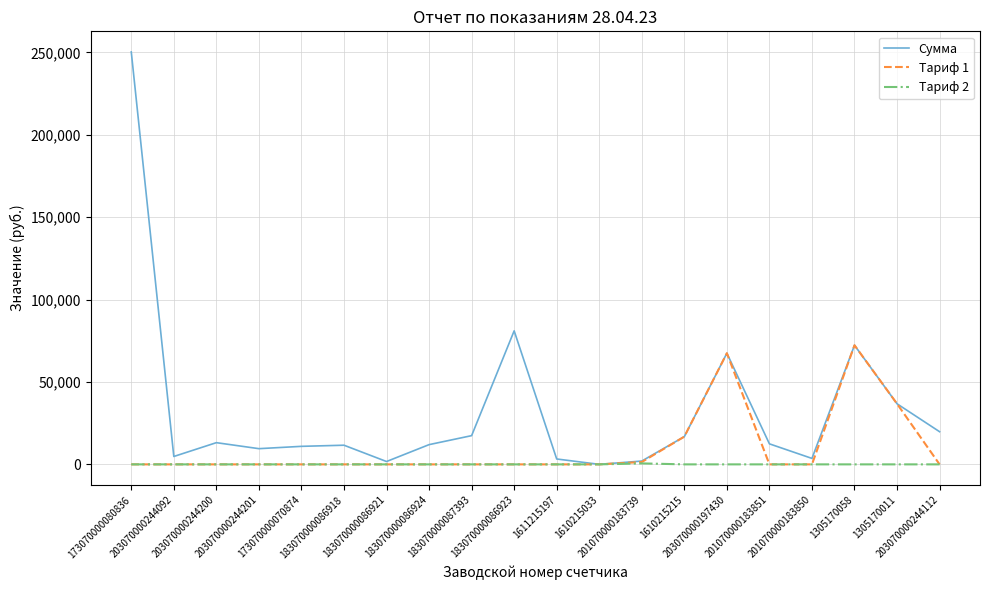

Between 1305170058 and 203070000244112, which series saw the biggest shift?

Тариф 1